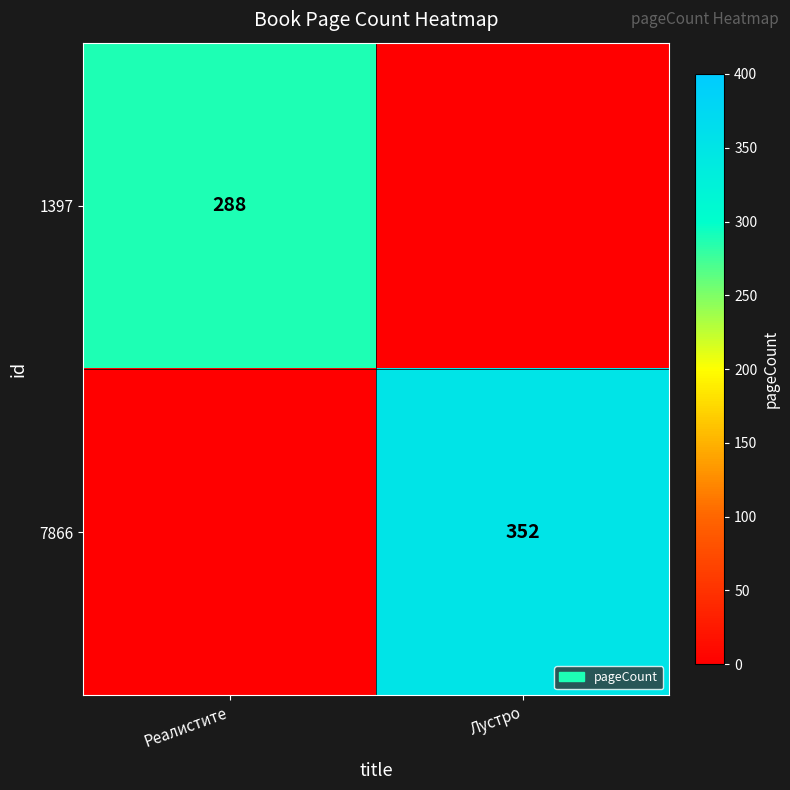

The value of 1397 at Реалистите is 503. True or false?

False